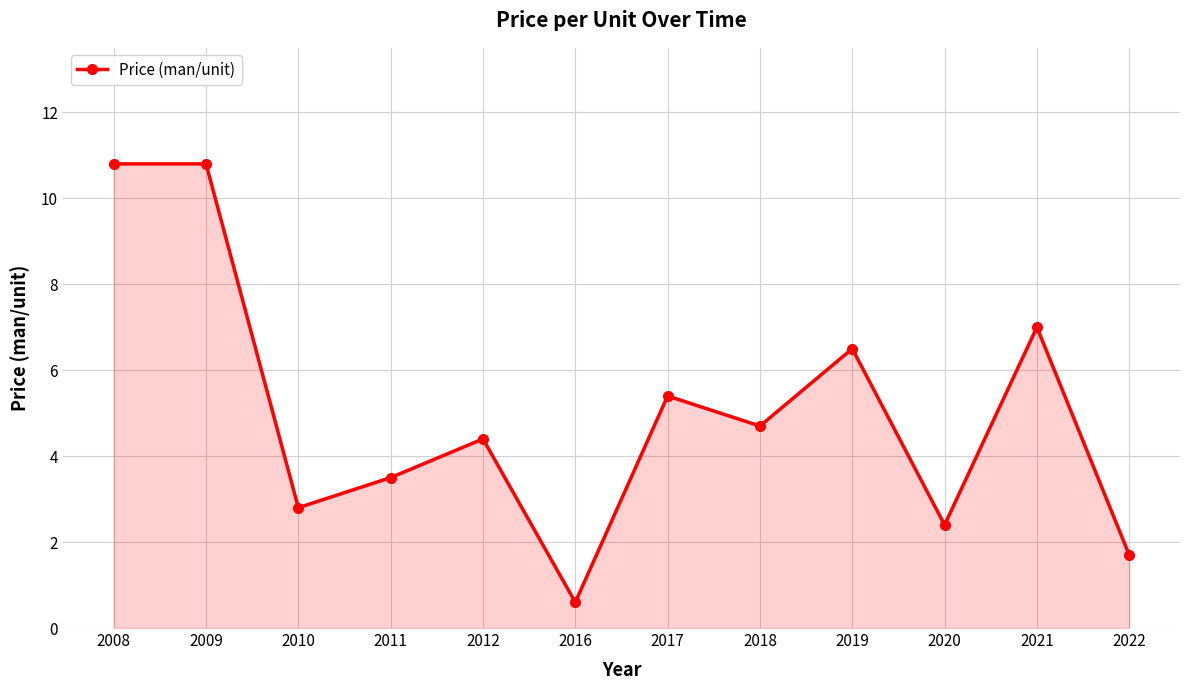

Reading left to right, what are all the values shown in this chart?

2008=10.8	2009=10.8	2010=2.8	2011=3.5	2012=4.4	2016=0.6	2017=5.4	2018=4.7	2019=6.5	2020=2.4	2021=7.0	2022=1.7